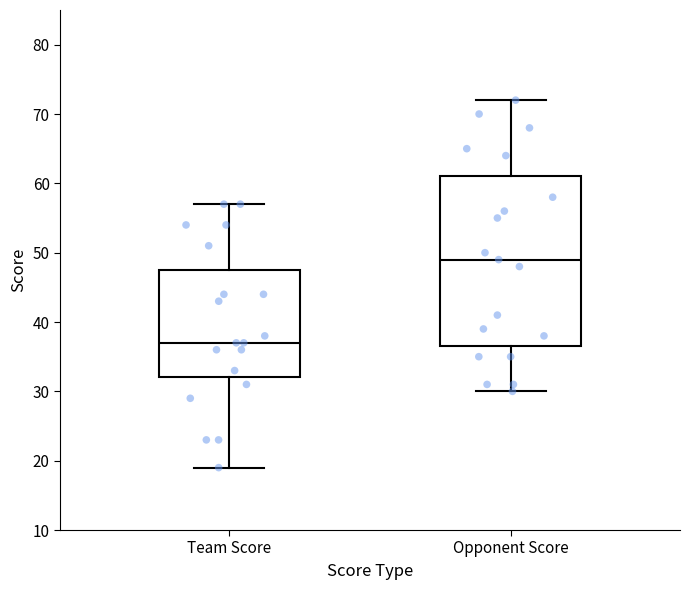

Where does the lower whisker of the box for Opponent Score end on the y-axis? The values are not printed on the chart, so give them approximately, as read against the axis.

30